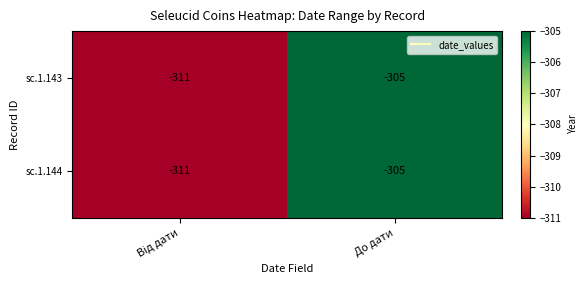

Reading left to right, extract all data points from this chart.

sc.1.143: -311	-305
sc.1.144: -311	-305